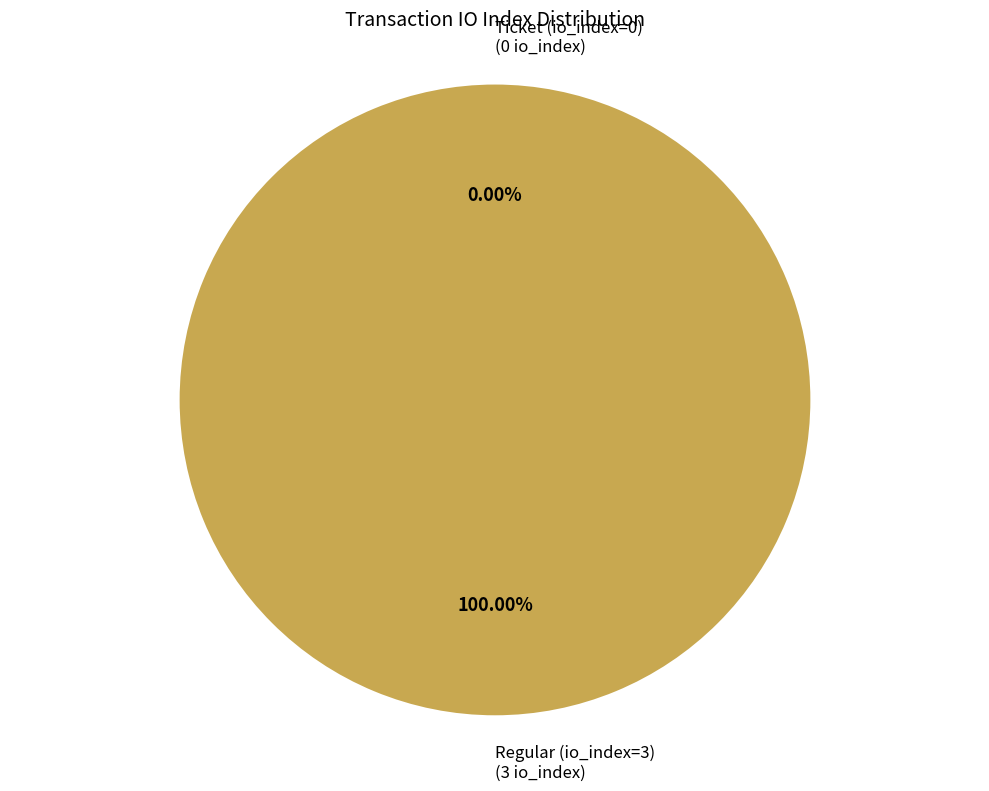

Which category accounts for the majority?

Regular (io_index=3)